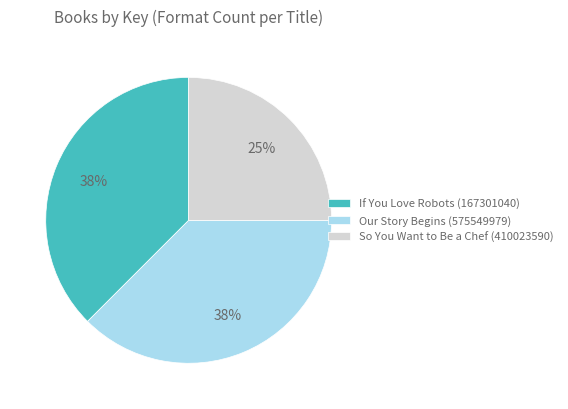

Between Our Story Begins (575549979) and So You Want to Be a Chef (410023590), which is larger?

Our Story Begins (575549979)